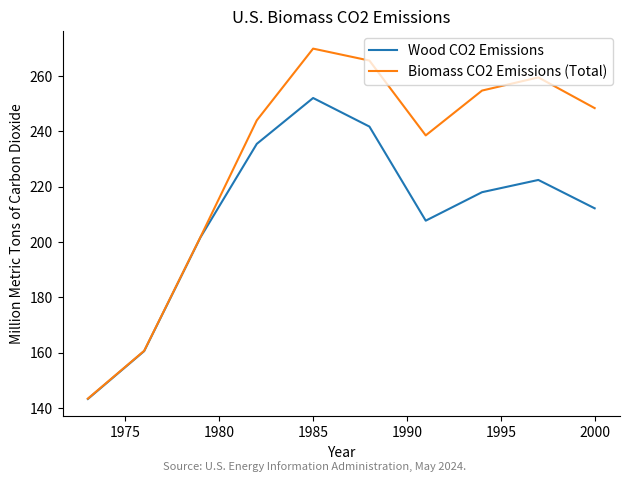

Which series has the largest range (max minus min)?

Biomass CO2 Emissions (Total)